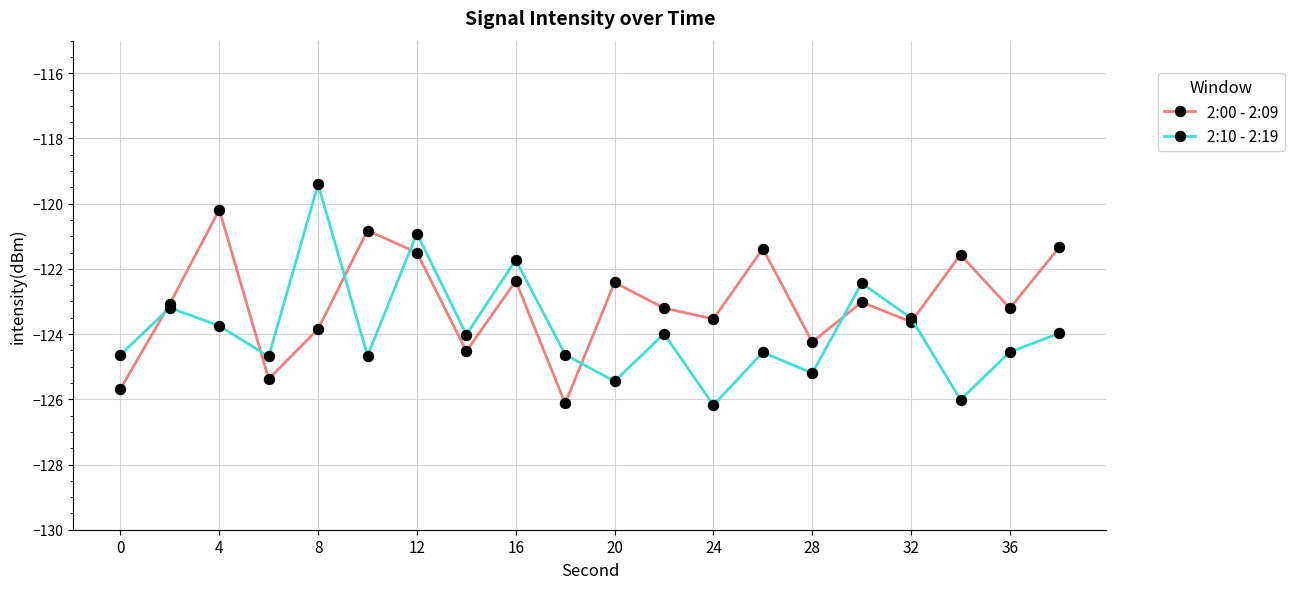

What is the lowest value of the 2:00 - 2:09 series?

-126.1